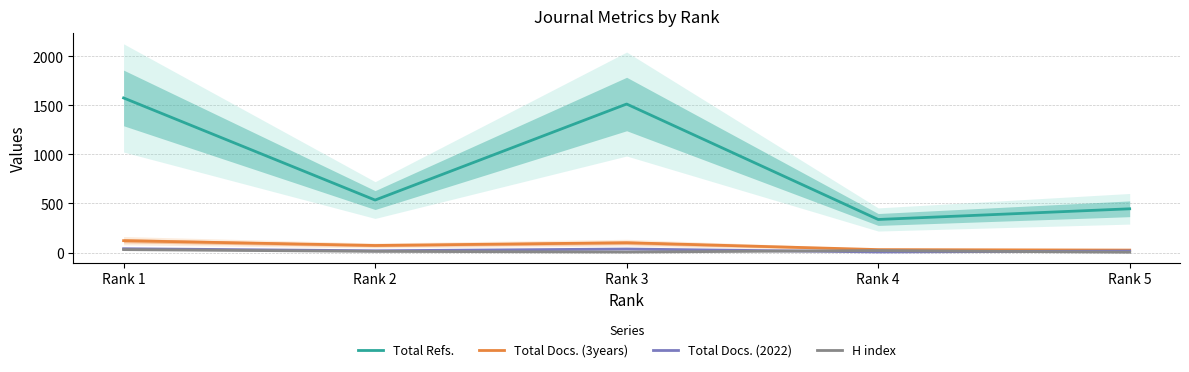

Which series has the widest spread of values?

Total Refs.